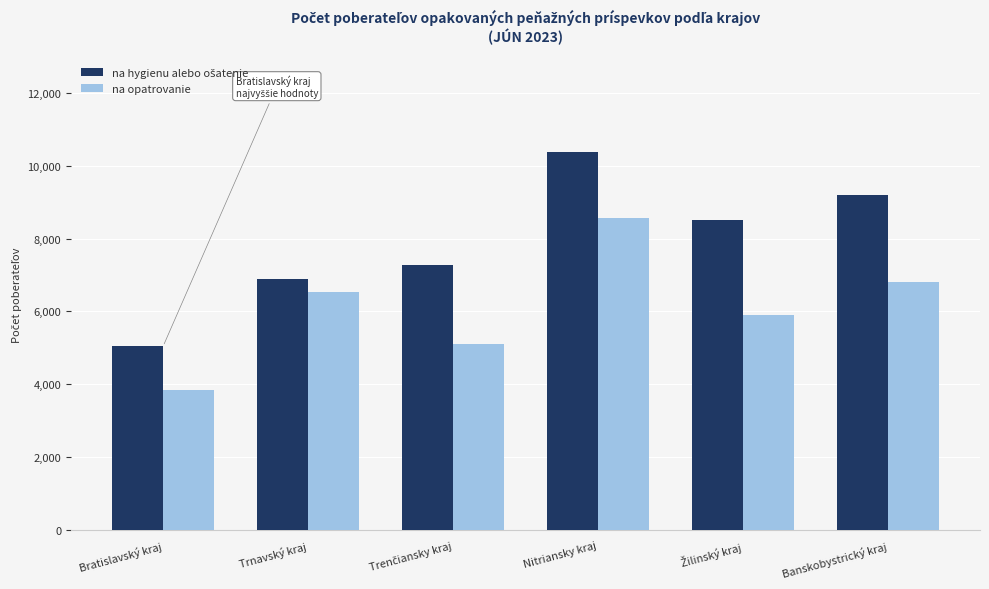

The na opatrovanie series shows 12703 at Nitriansky kraj. True or false?

False